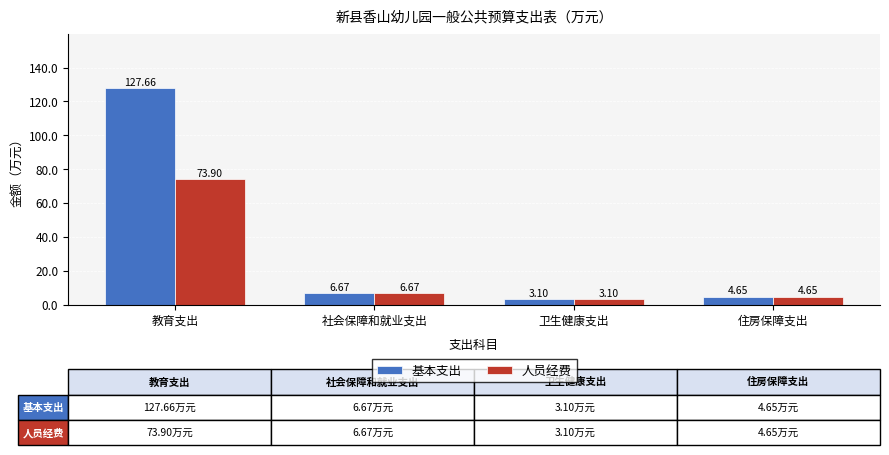

At 教育支出, list the series in order from smallest to largest.

人员经费, 基本支出